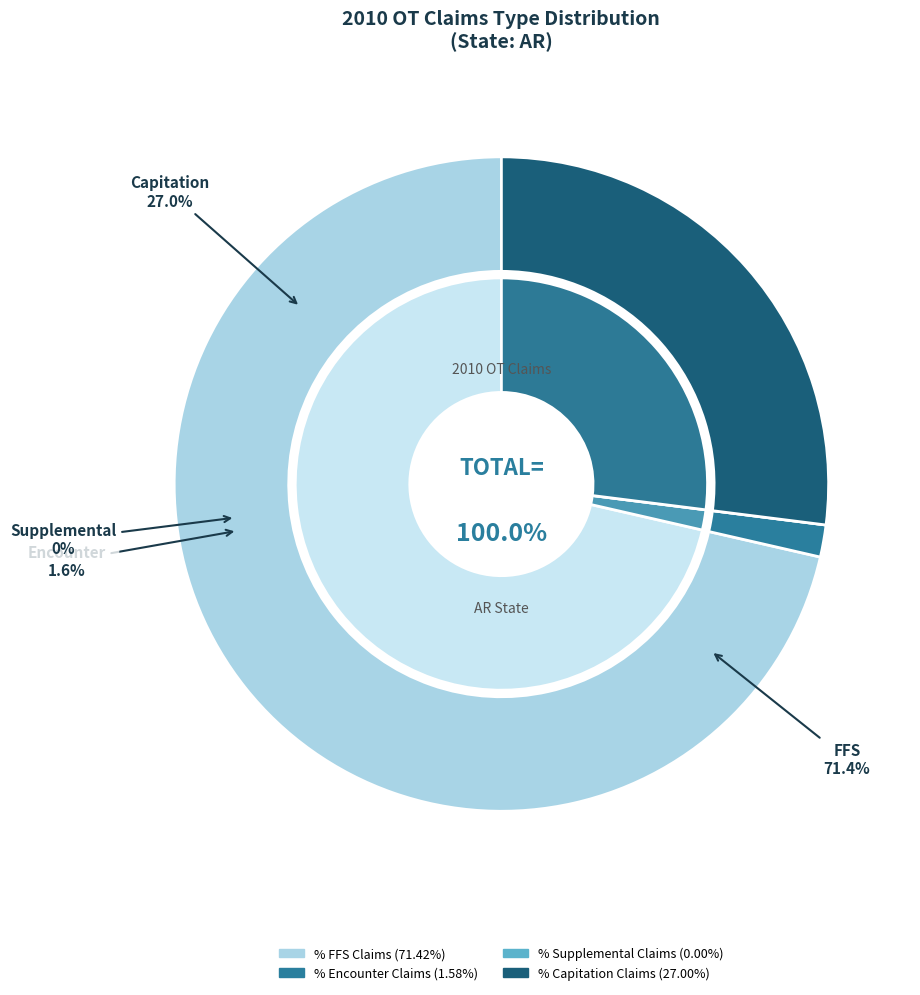

Count the number of slices in the pie.

4